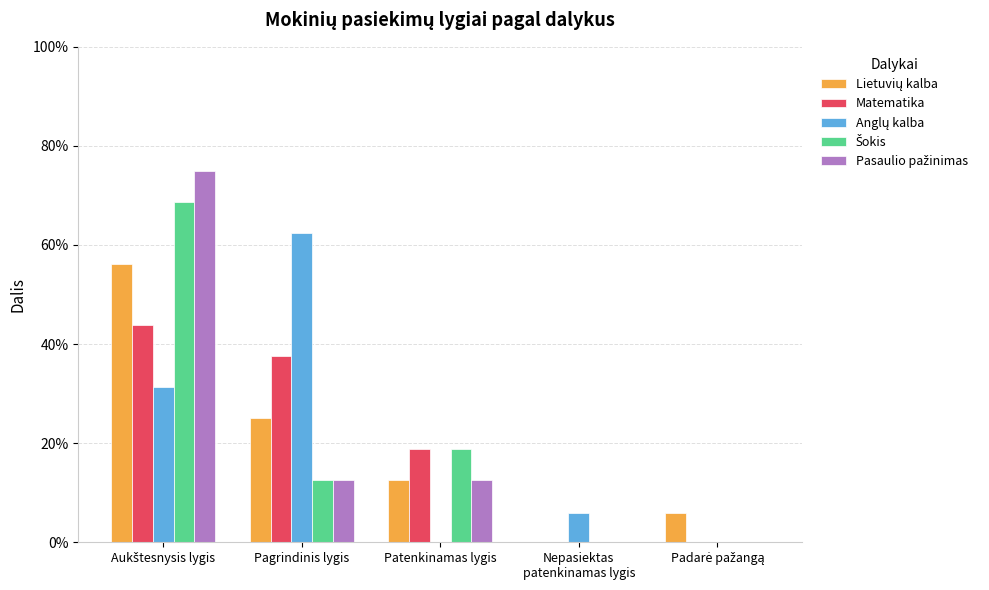

Which series changed the most between Pagrindinis lygis and Nepasiektas
patenkinamas lygis?

Anglų kalba